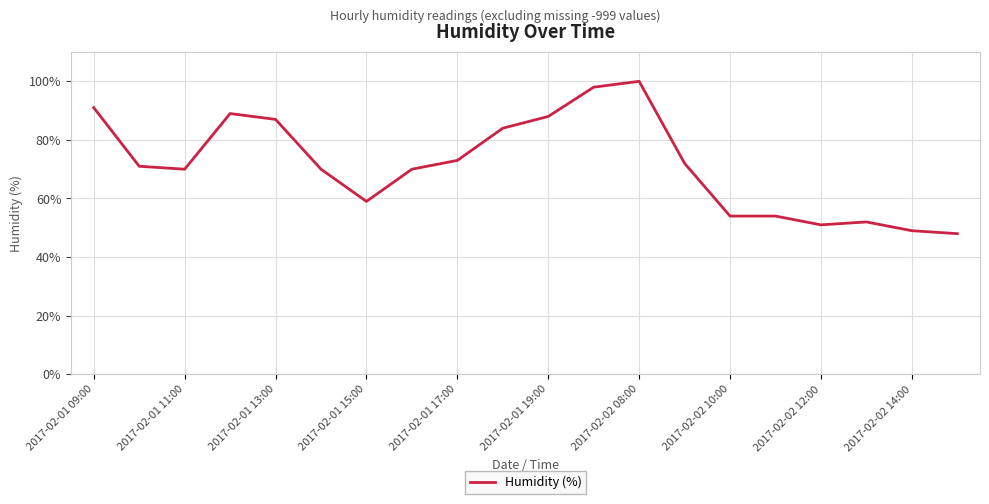

What is the minimum value shown in the chart?

48